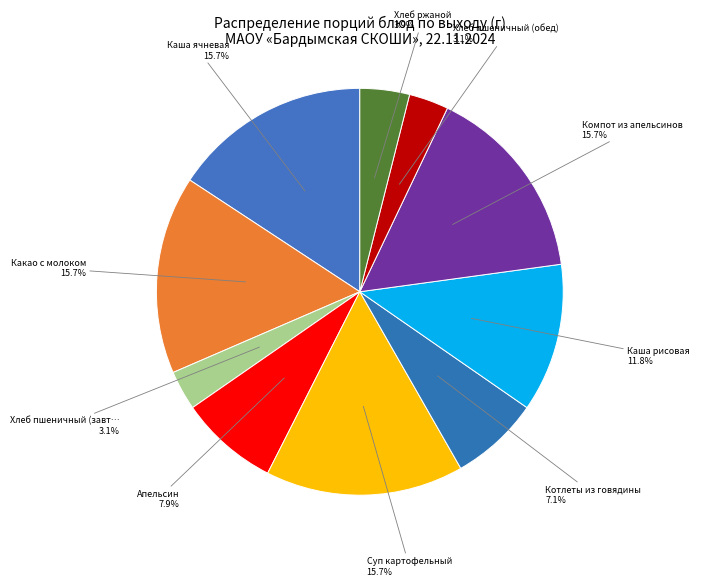

How many segments does this pie chart have?

10